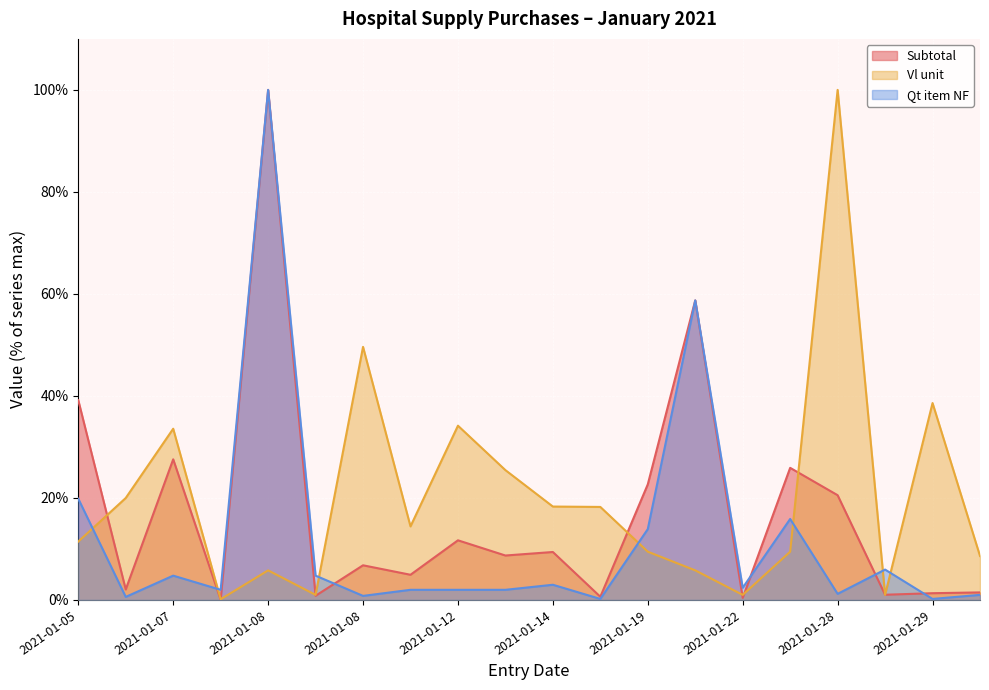

What is the lowest value of the Vl unit series?

0.1